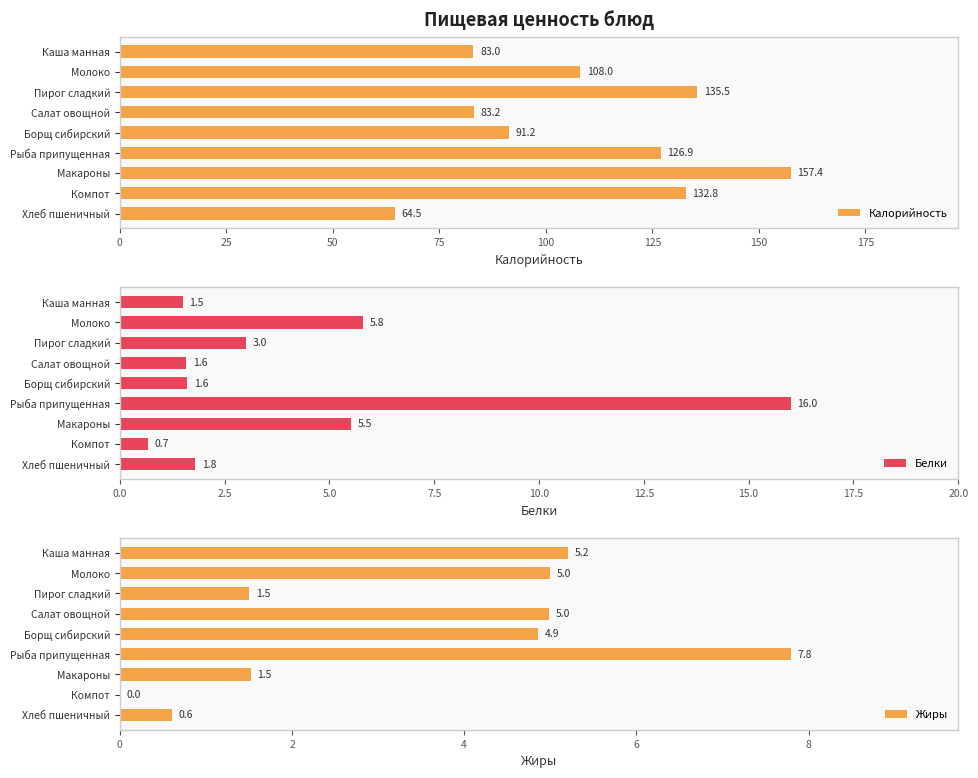

What is the difference between the second highest and second lowest values in the Калорийность series?

52.5